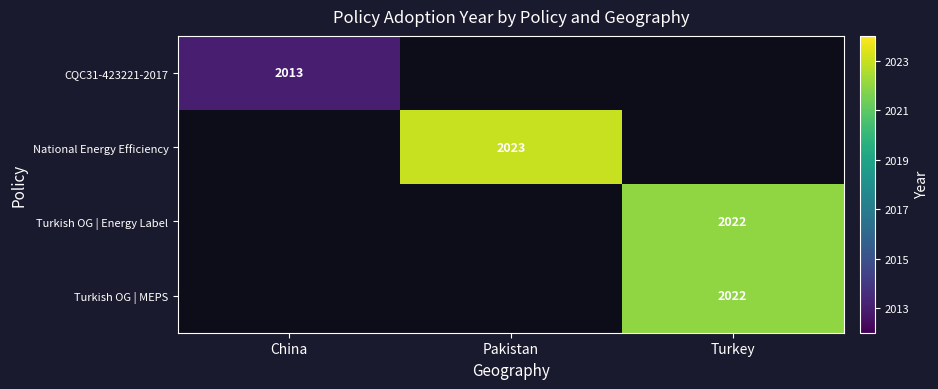

What is the approximate value of Turkish OG | MEPS at Turkey?

2022.0